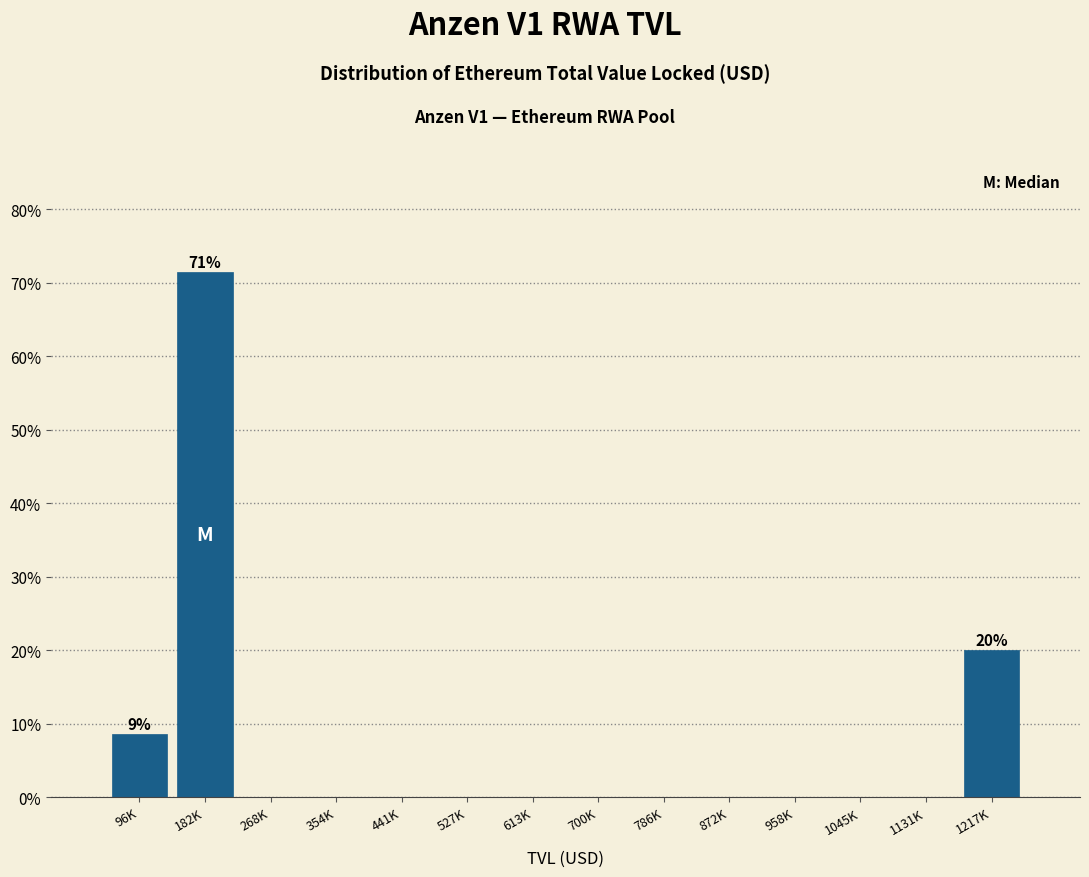

Reading left to right, list all the values displayed in this chart.

96K=8.6	182K=71.4	268K=0.0	354K=0.0	441K=0.0	527K=0.0	613K=0.0	700K=0.0	786K=0.0	872K=0.0	958K=0.0	1045K=0.0	1131K=0.0	1217K=20.0